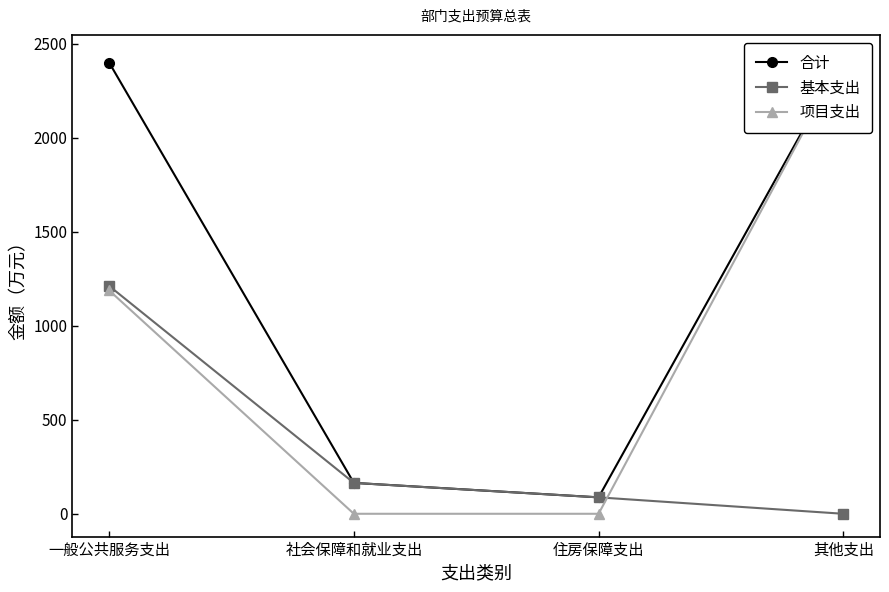

Between 住房保障支出 and 其他支出, which is larger?

其他支出